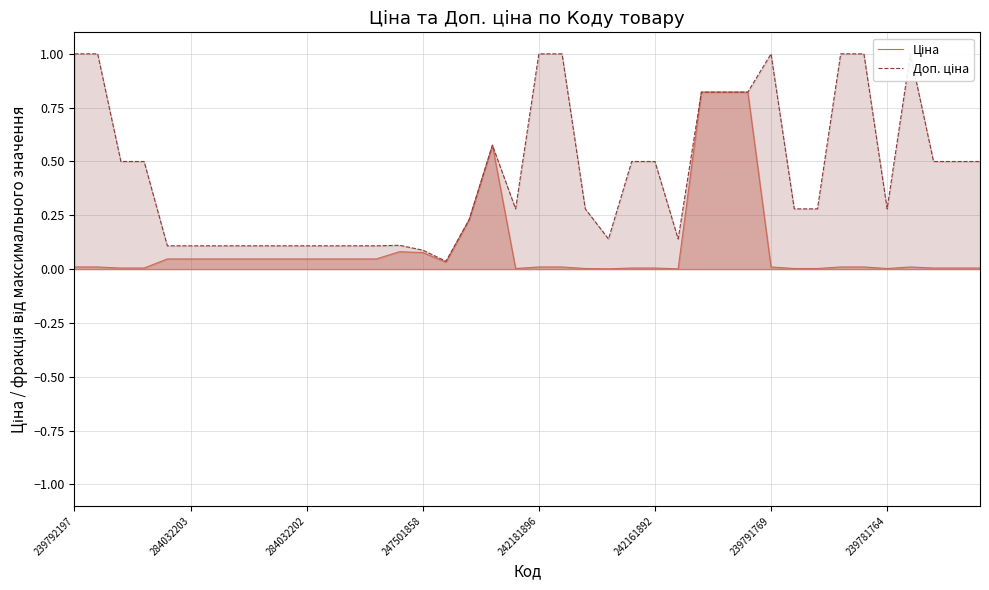

True or false: Доп. ціна and Ціна cross at least once.

False